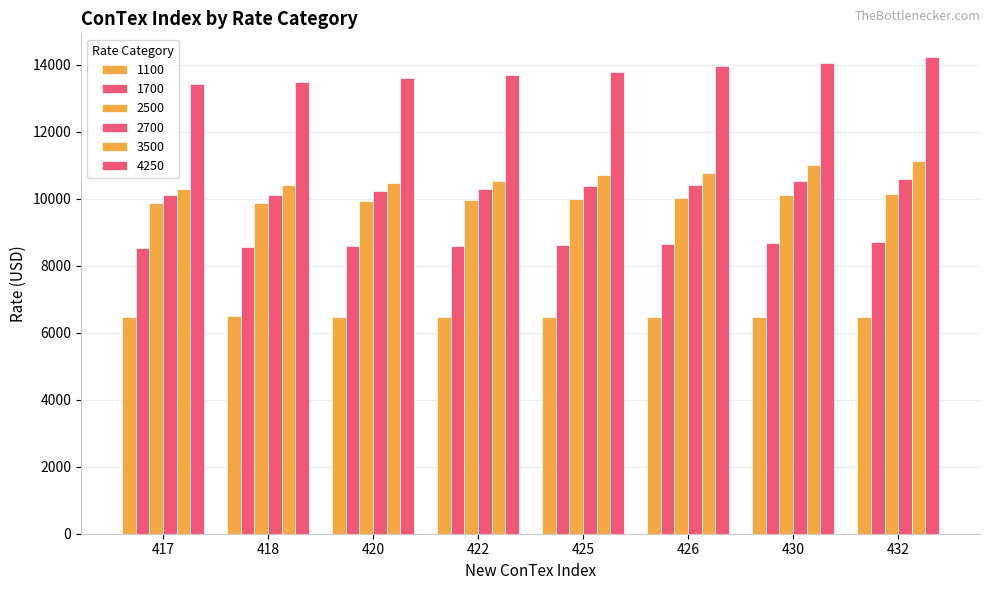

Does the chart contain stacked bars?

No